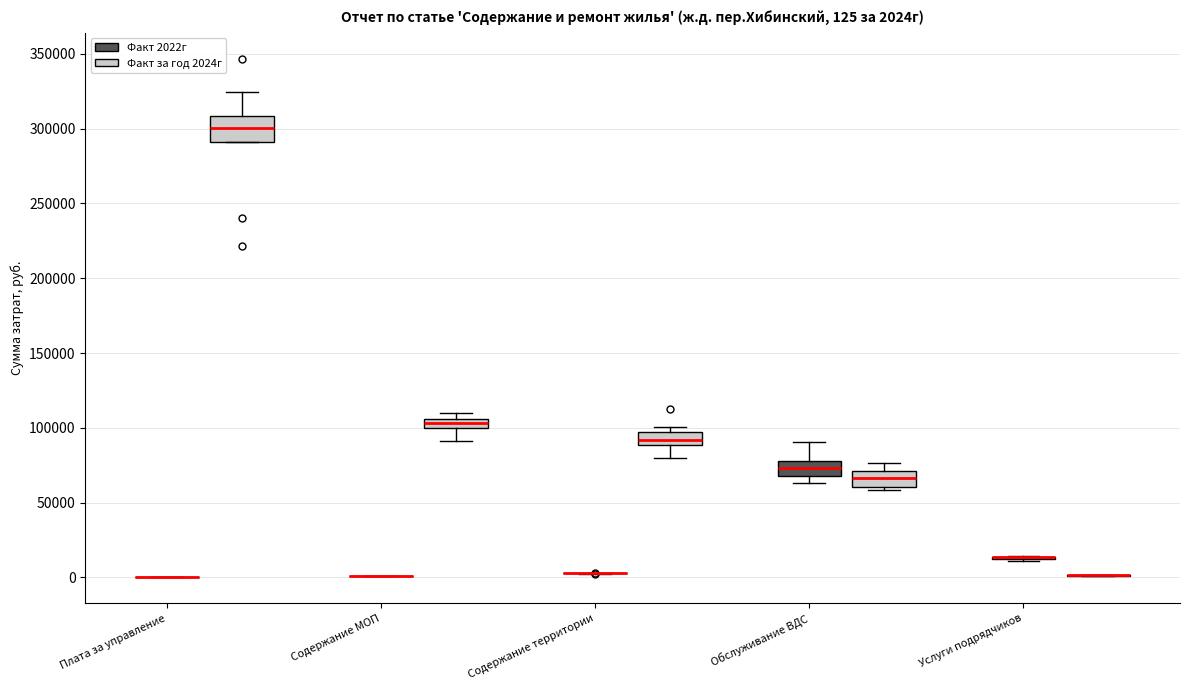

Which box is the tallest, from its lower edge to its upper edge?

Плата за управление (Факт за год 2024г)